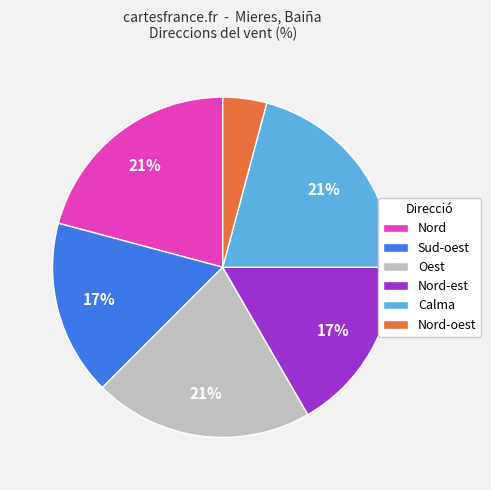

True or false: Nord accounts for 21% of the total.

True